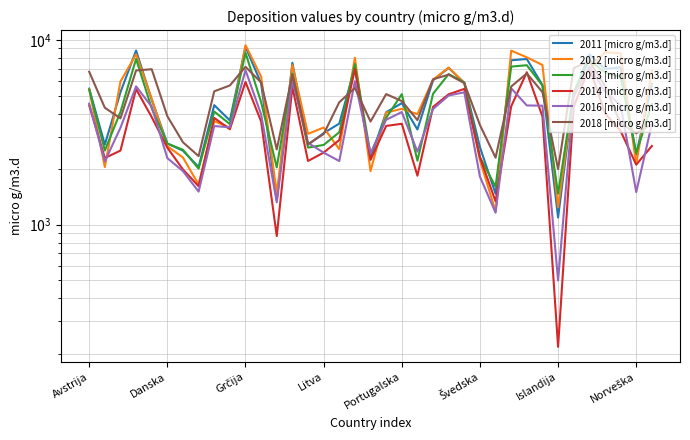

At which category is the sum across all series the highest?

Grčija